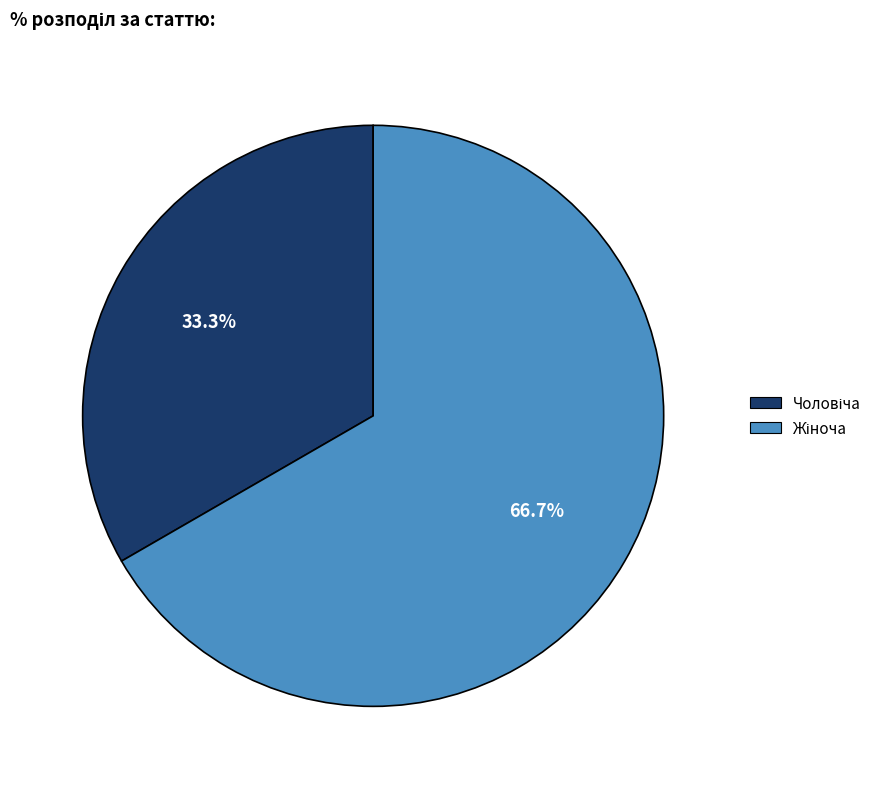

Is there any slice that represents more than half of the pie?

Yes